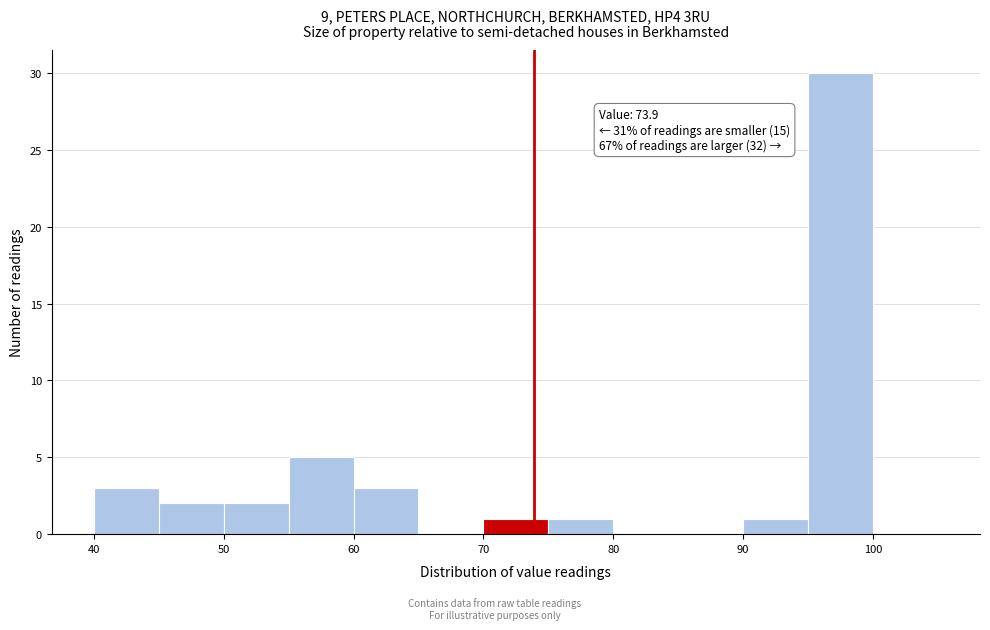

Over which range of the x-axis is the bar tallest?

95 to 100